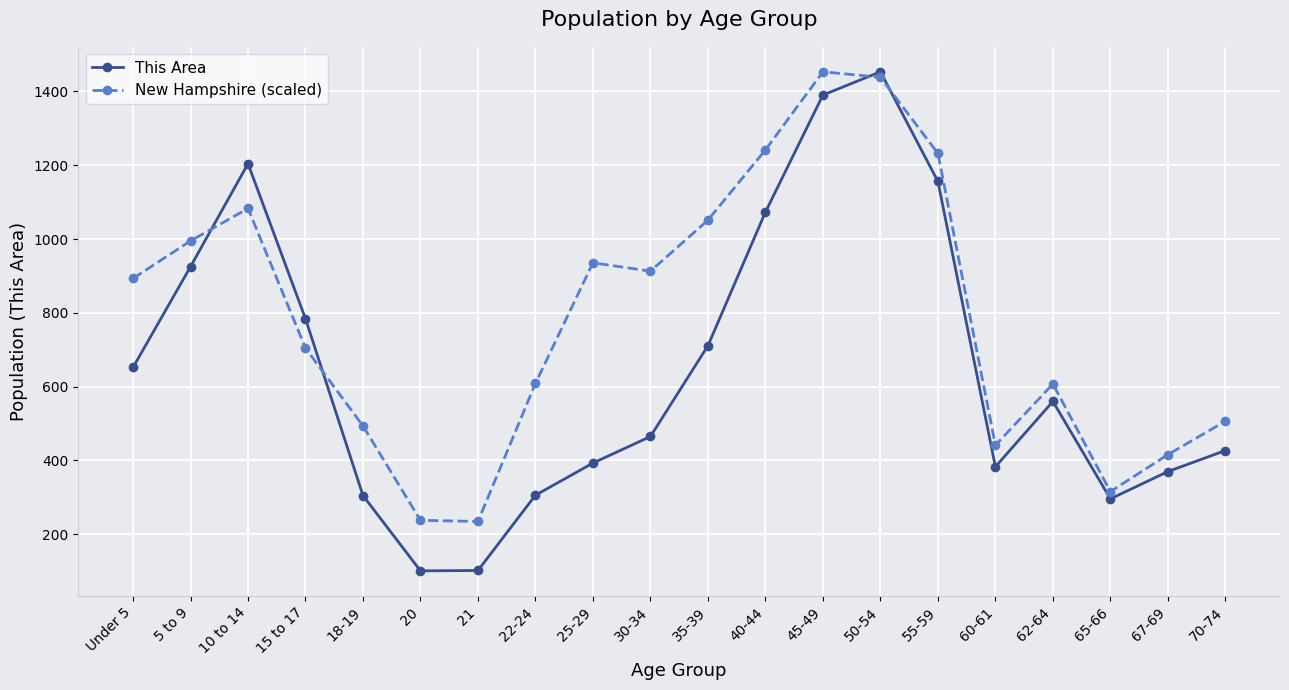

Where is the first local maximum for This Area?

10 to 14